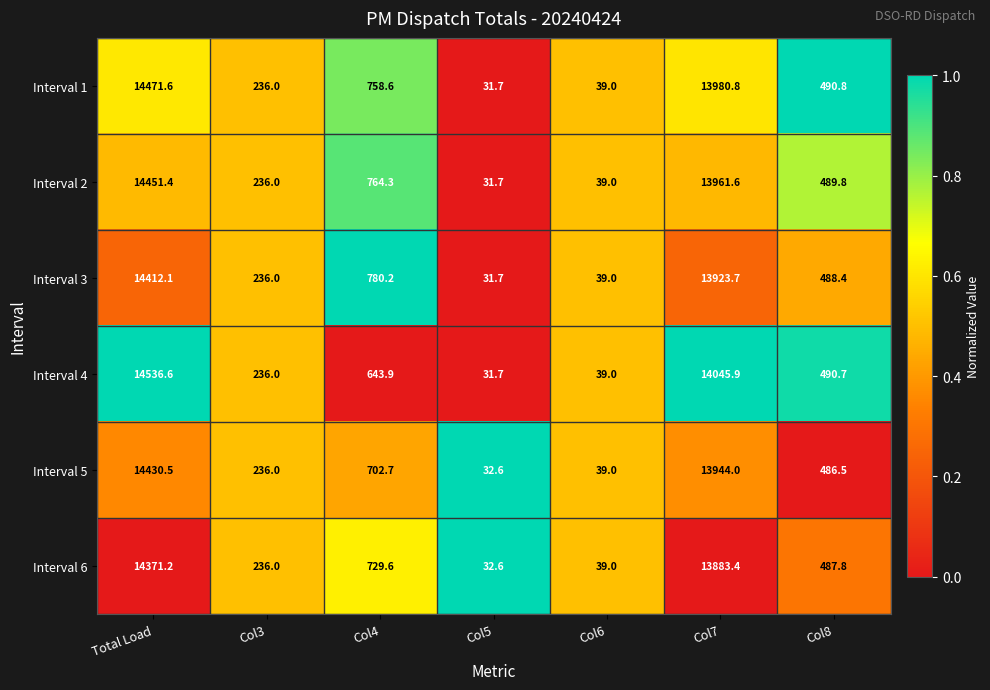

Which series changed the most between Col5 and Col8?

Interval 1